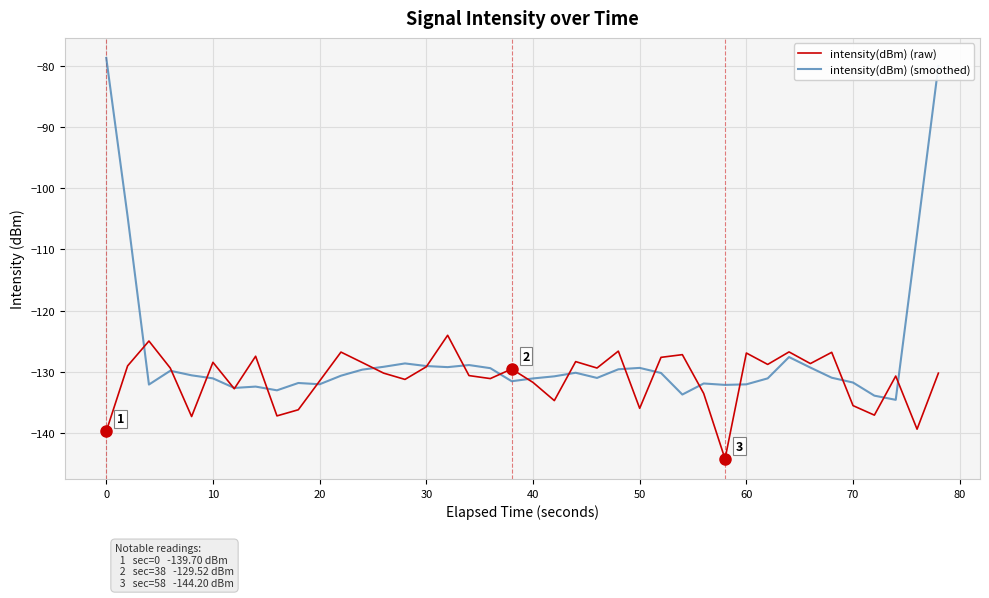

Rank the series by their average value, from lowest to highest.

intensity(dBm) (raw), intensity(dBm) (smoothed)